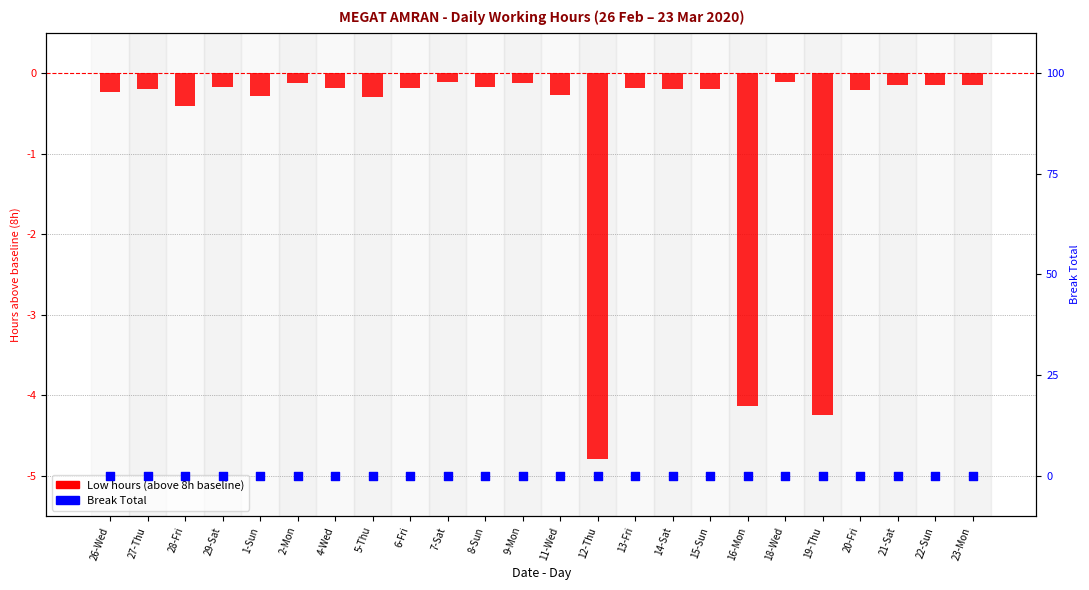

Which series reaches the maximum Y coordinate?

Break Total